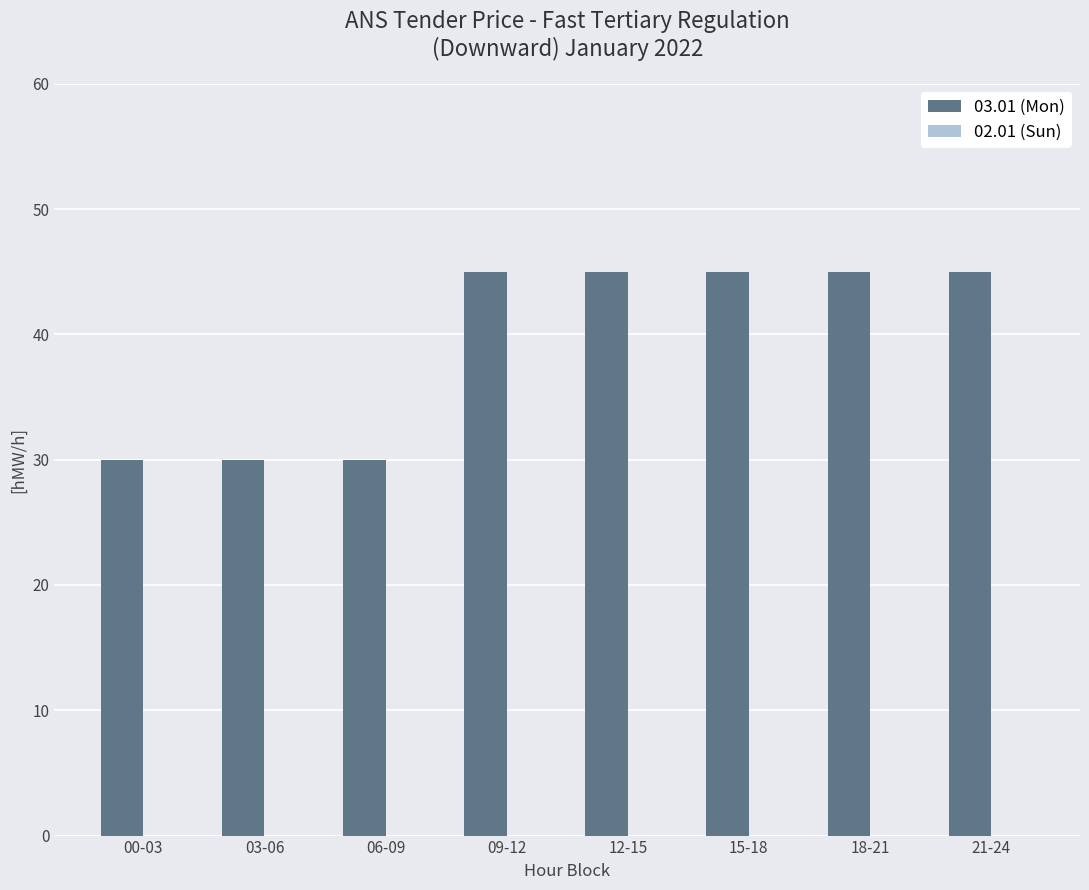

The value at 09-12 is 45. True or false?

True